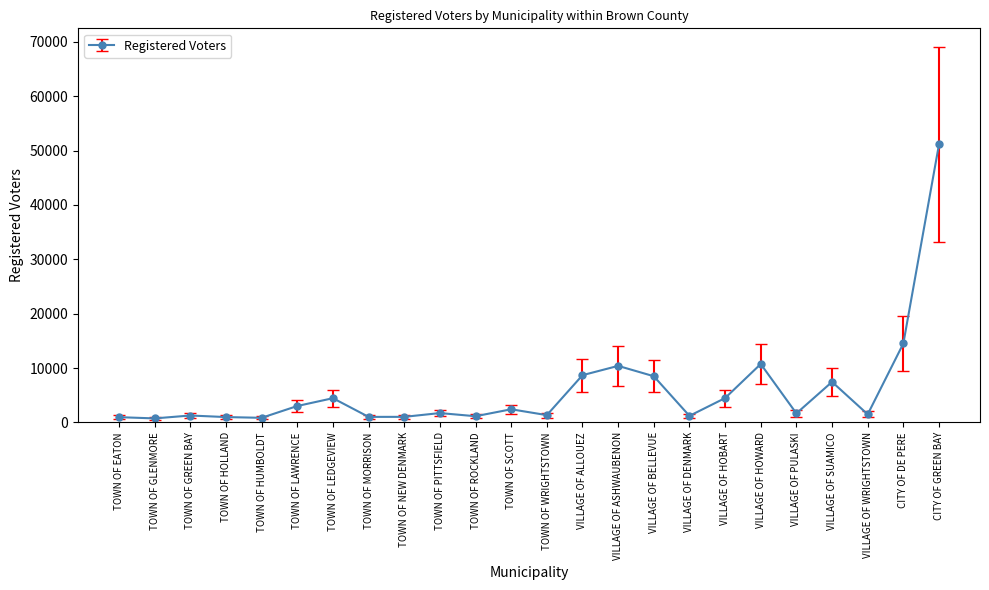

Is it true that the value at VILLAGE OF SUAMICO is 7461?

True